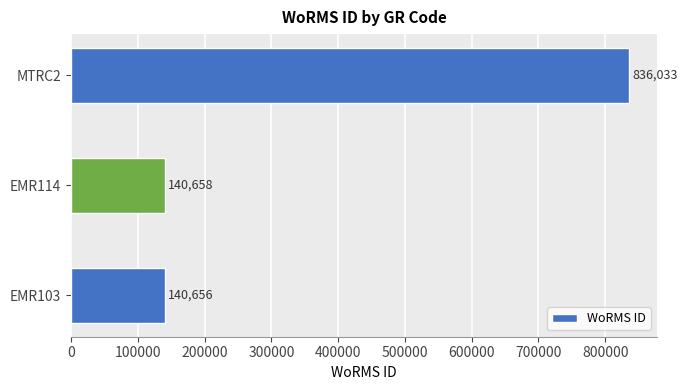

The chart shows a value of 140656 at EMR103. True or false?

True